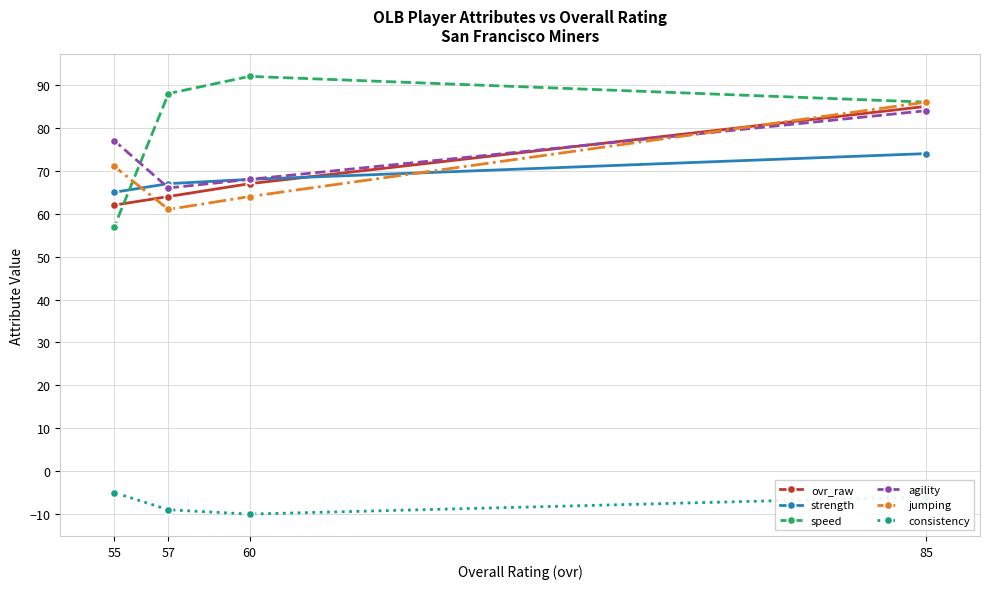

How many values in the ovr_raw series are below 67?

2